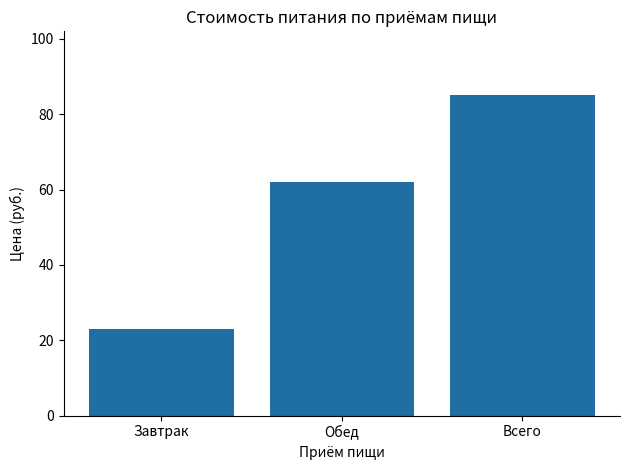

Count the number of categories in the chart.

3